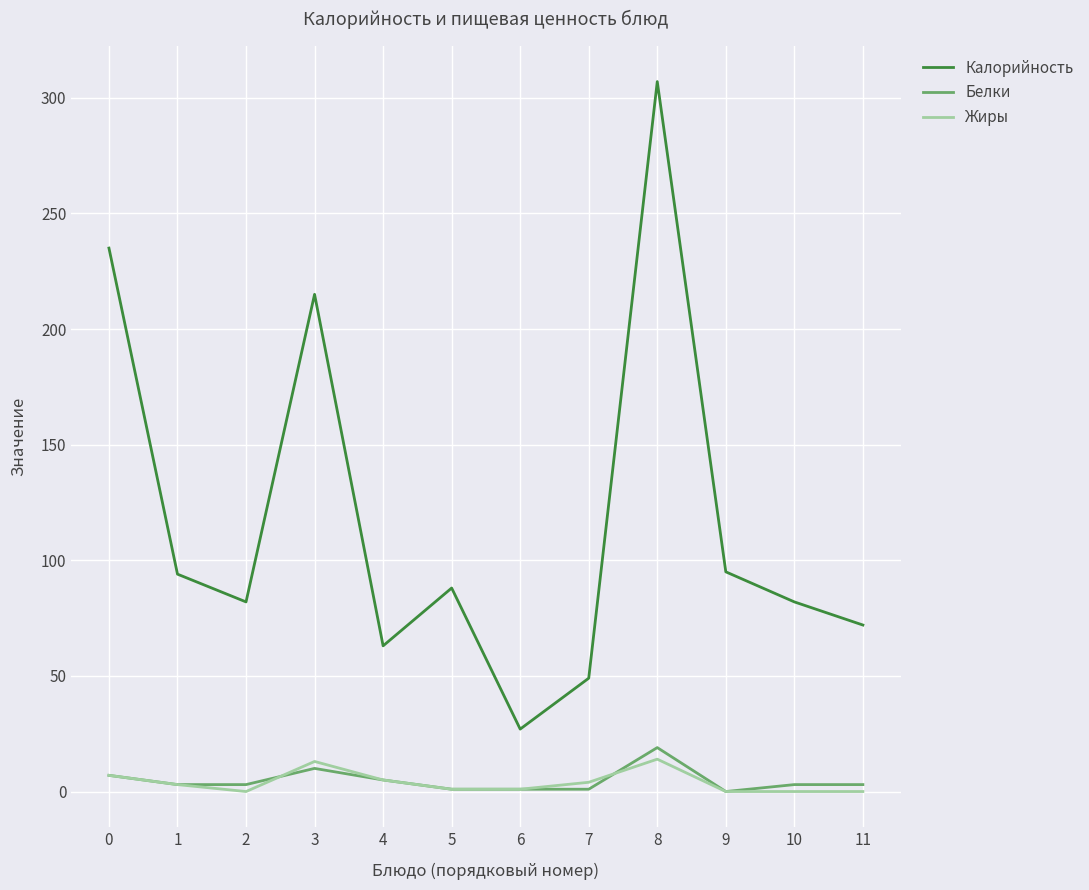

Does the chart have visible grid lines?

Yes